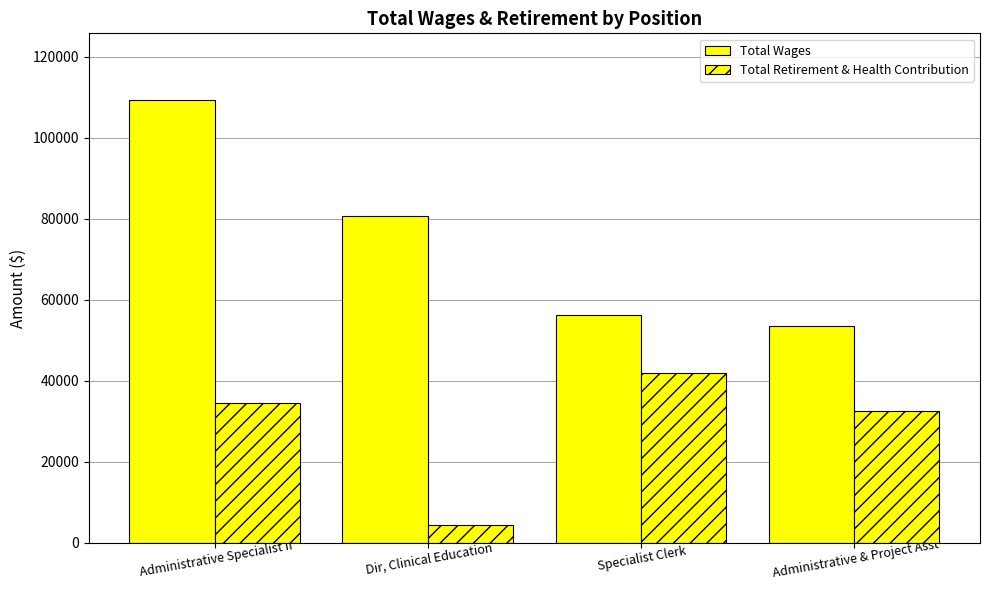

What is the minimum value shown in the chart?

4292